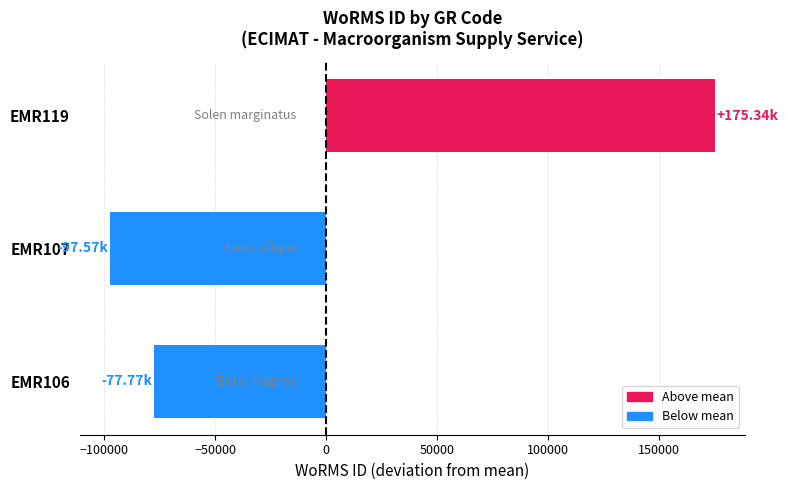

What is the difference between the maximum and minimum values?

272906